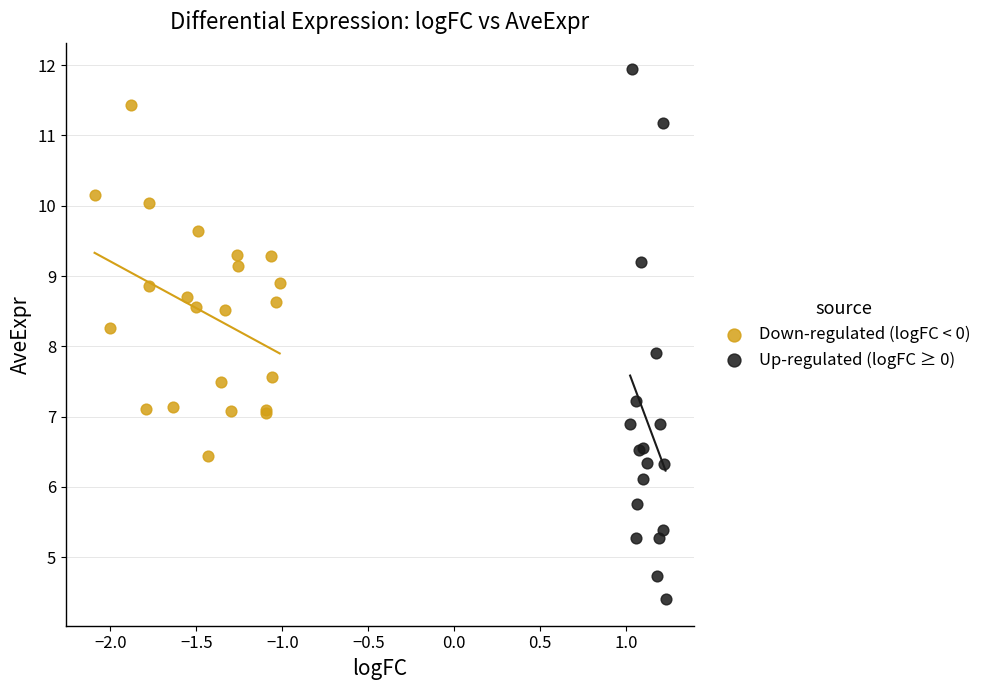

What are all the series names shown in the legend?

Down-regulated (logFC < 0), Up-regulated (logFC ≥ 0)